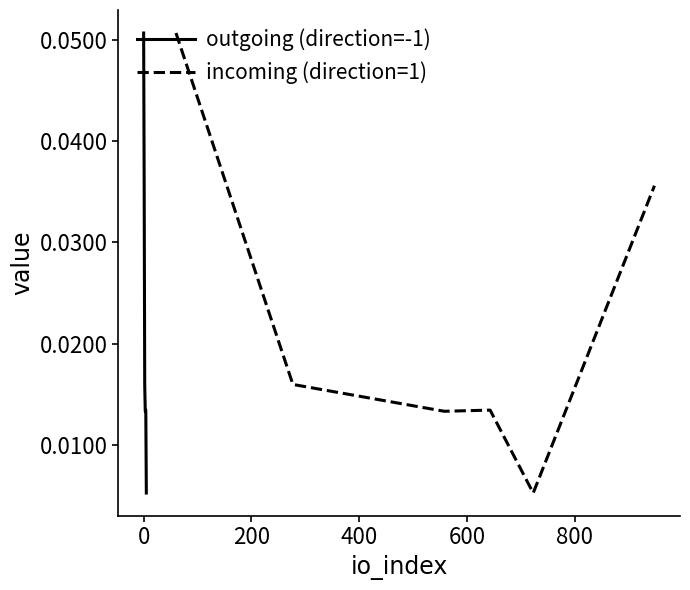

Between 0 and 200, which series saw the biggest shift?

outgoing (direction=-1)